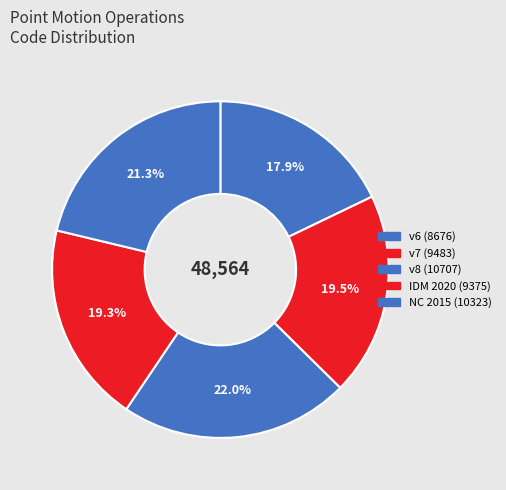

How many slices are in this pie chart?

5